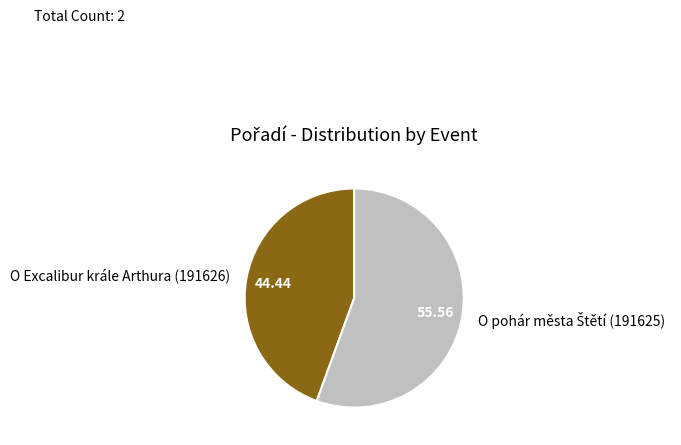

Does O Excalibur krále Arthura (191626) represent more than half of the total?

No